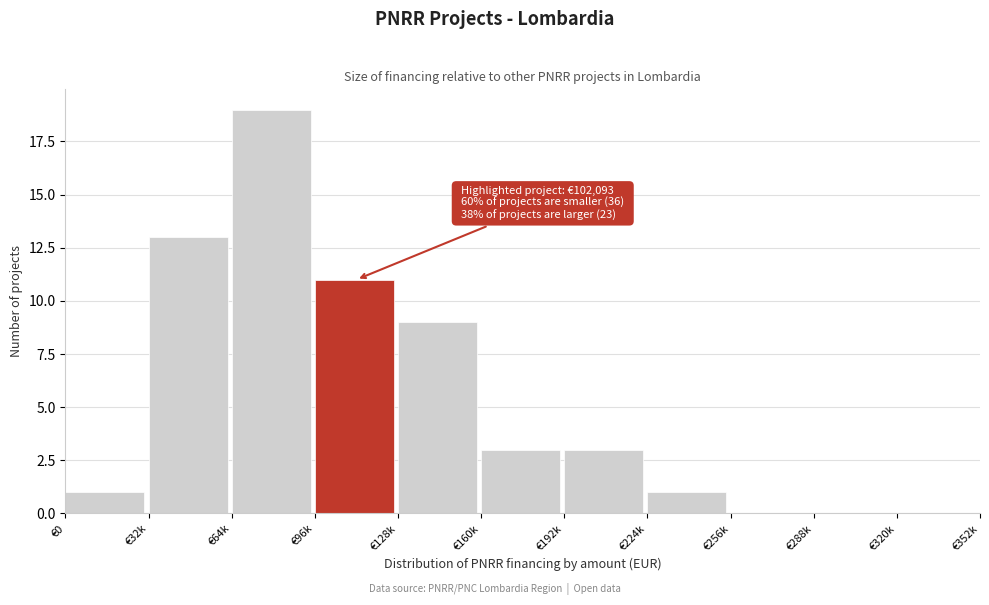

Reading left to right, list all the values displayed in this chart.

€0=1	€32k=13	€64k=19	€96k=11	€128k=9	€160k=3	€192k=3	€224k=1	€256k=0	€288k=0	€320k=0